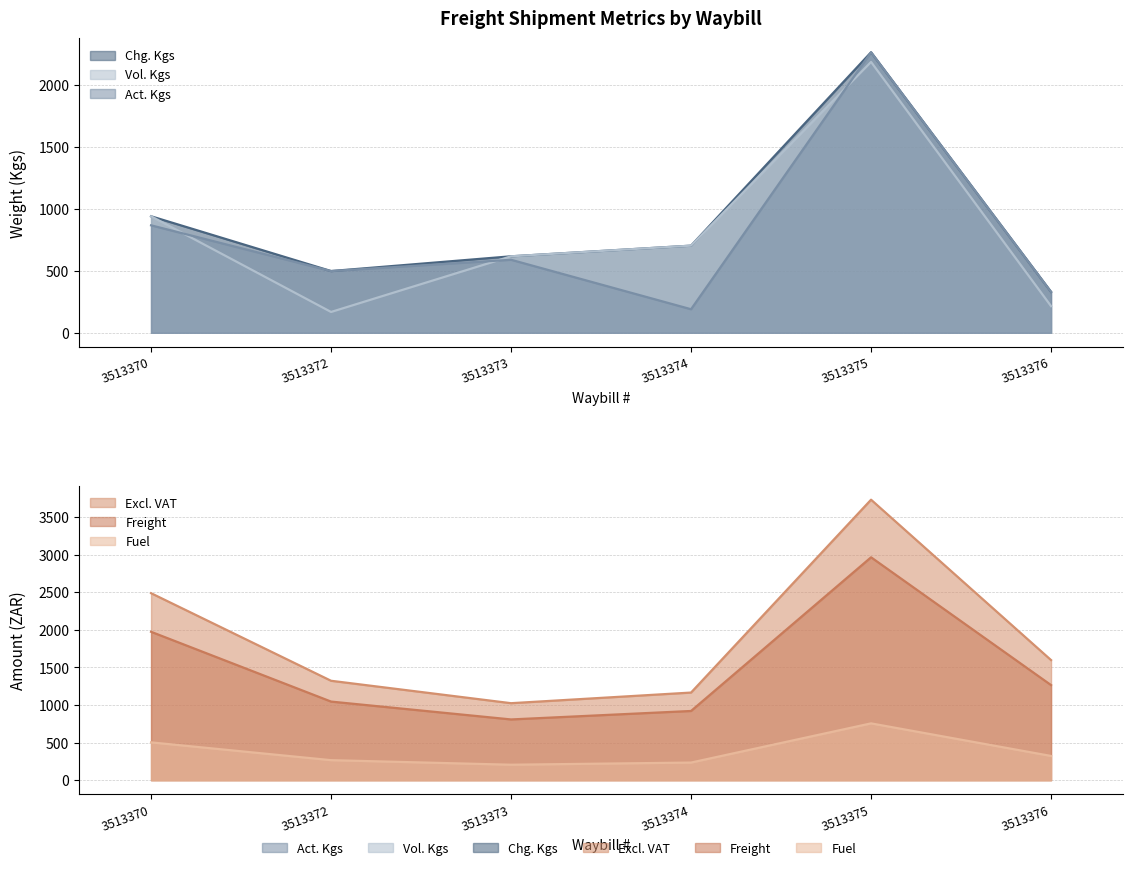

True or false: Fuel and Chg. Kgs intersect in this chart.

False